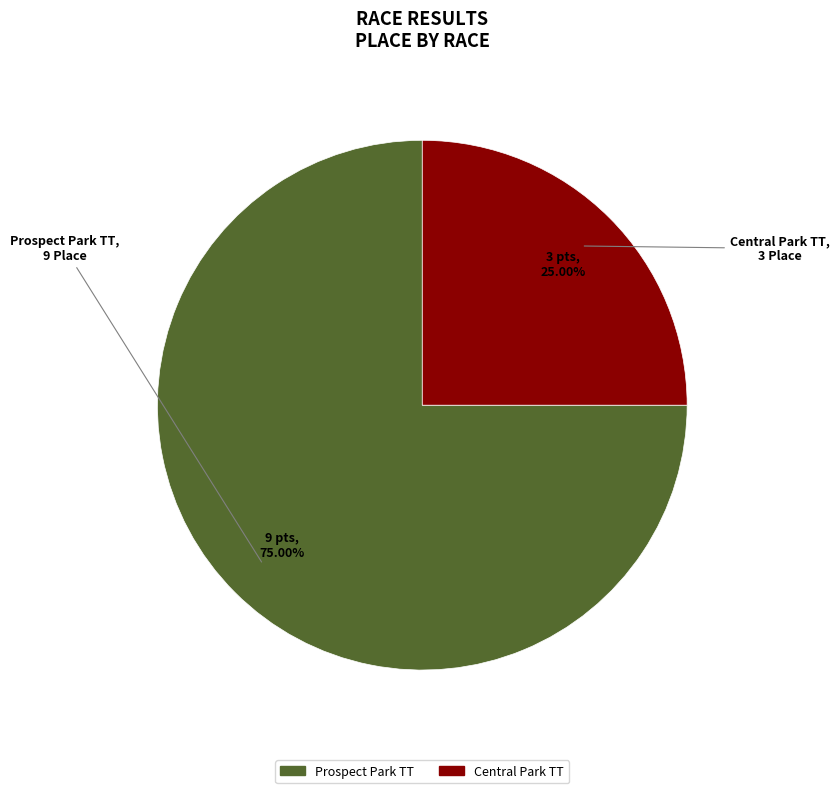

Do Central Park TT and Prospect Park TT together represent more than half of the pie?

Yes